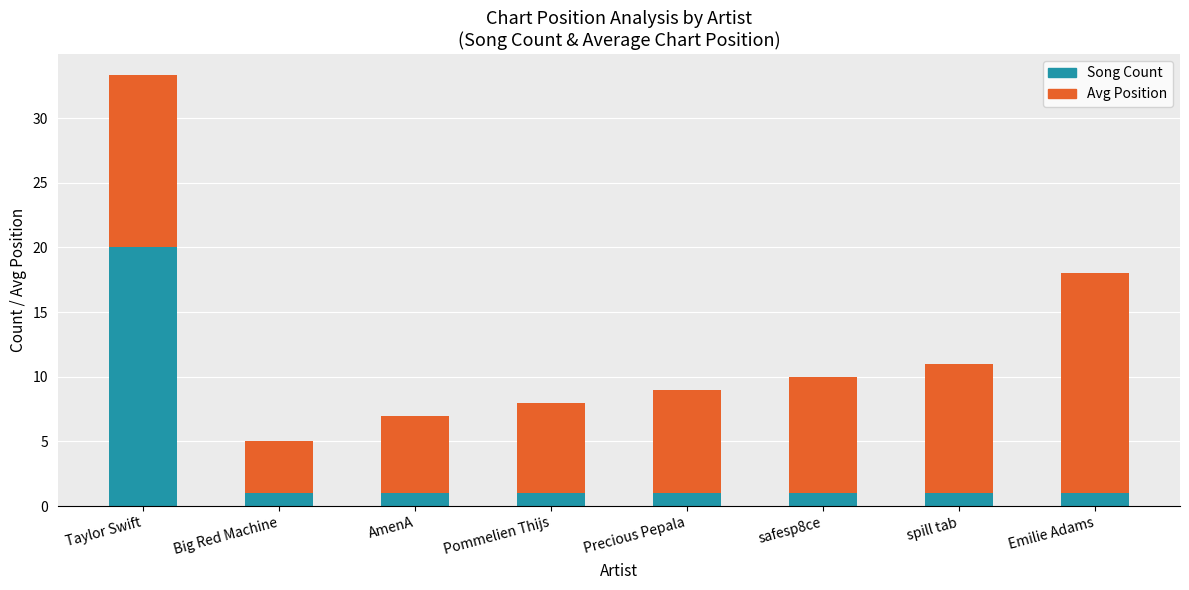

What is the highest value of the Song Count series?

20.0